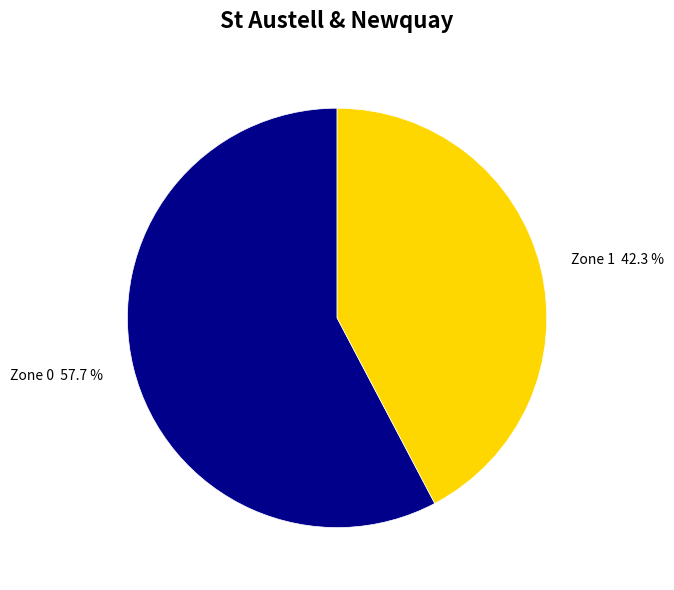

Do Zone 1 and Zone 0 together represent more than half of the pie?

Yes